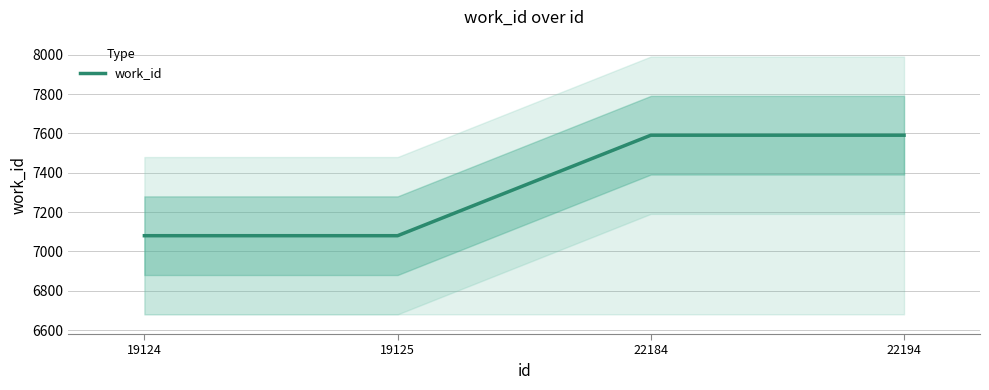

How many lines are shown in the chart?

1